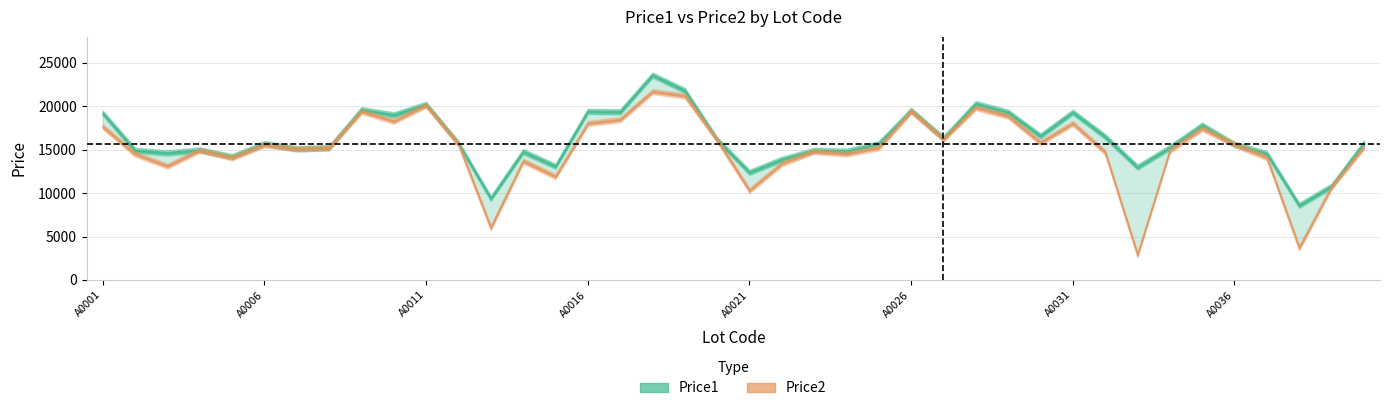

What is the maximum value shown in the chart?

23599